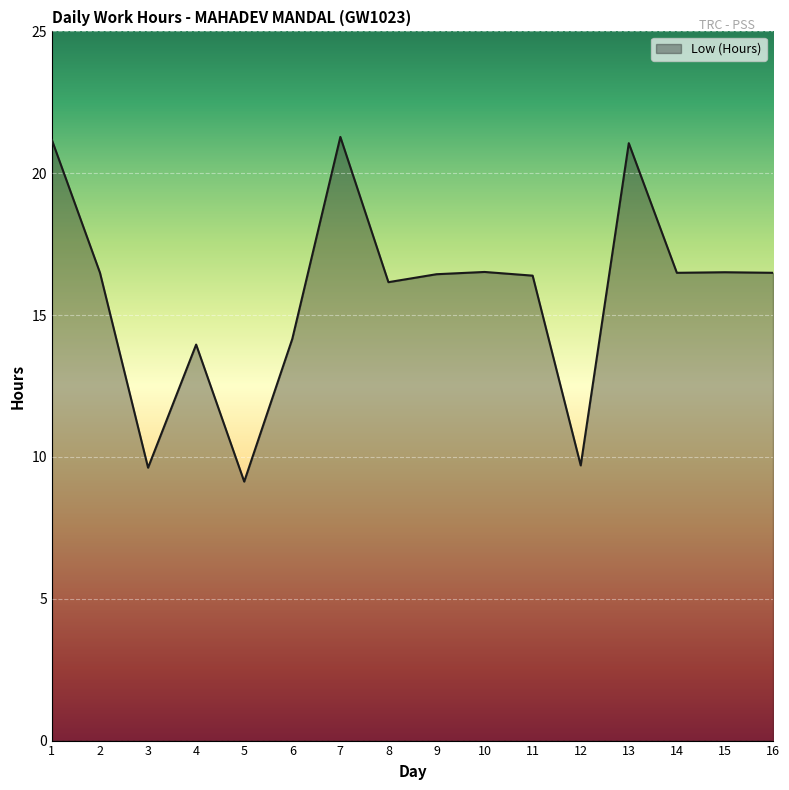

What is the smallest value displayed?

9.1